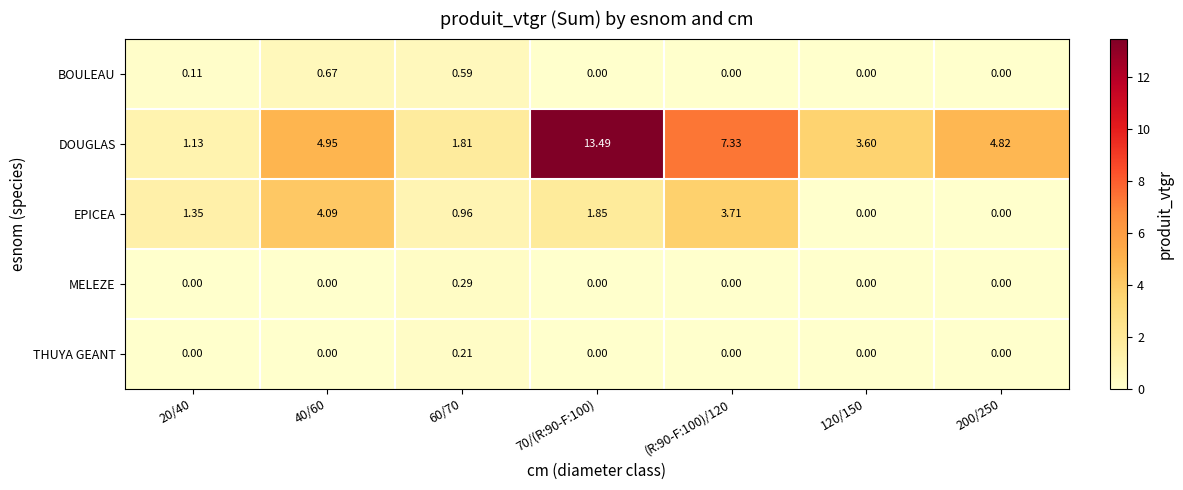

Which series has the largest total across all categories?

DOUGLAS